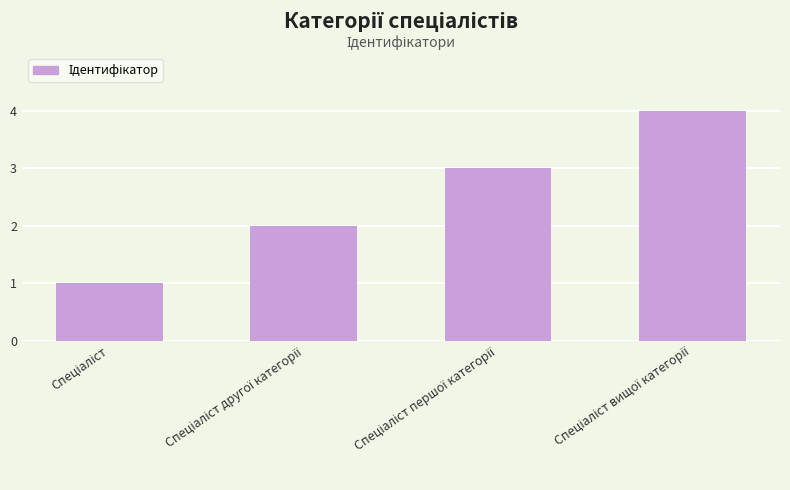

What is the difference between the maximum and minimum values?

3